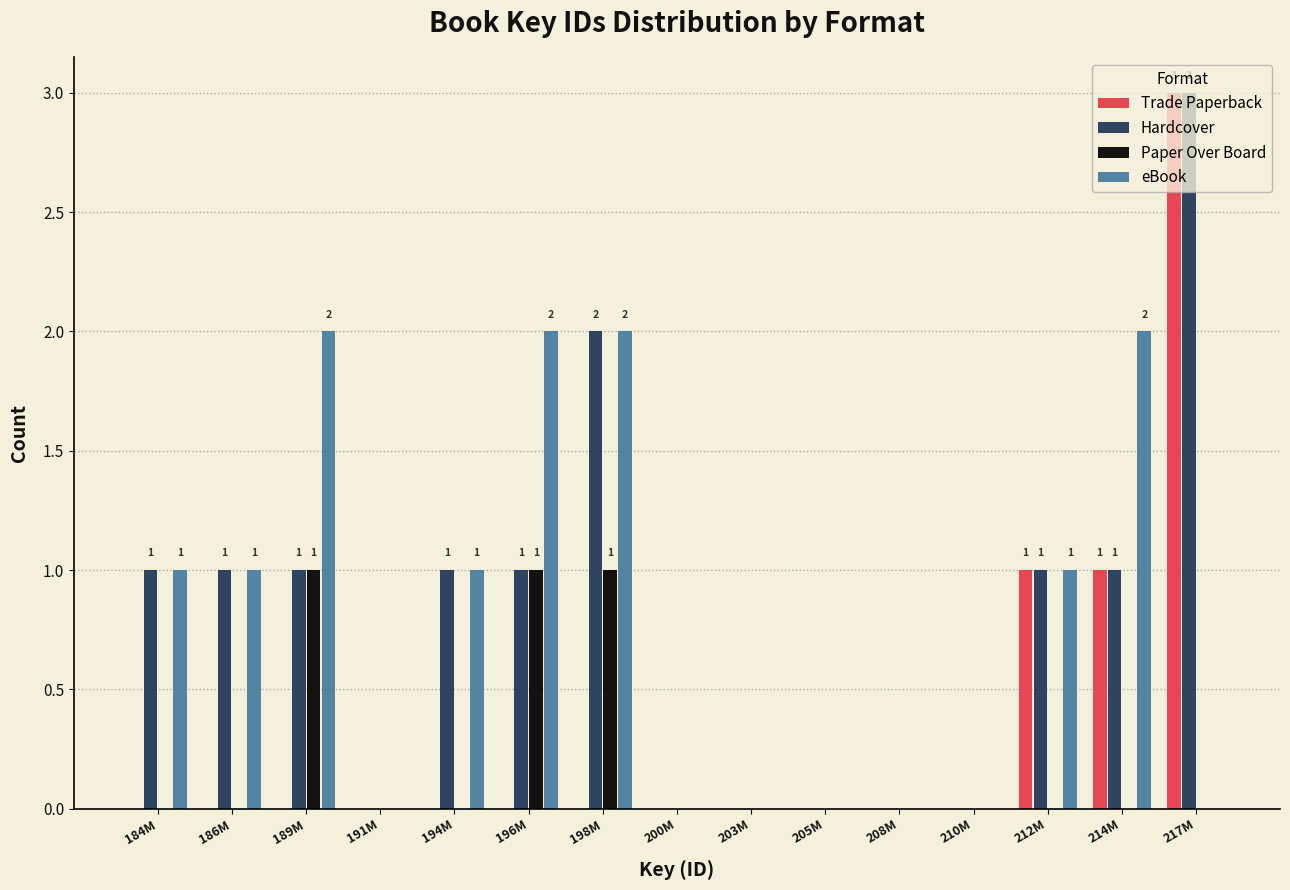

What is the total value across all series at 196M?

4